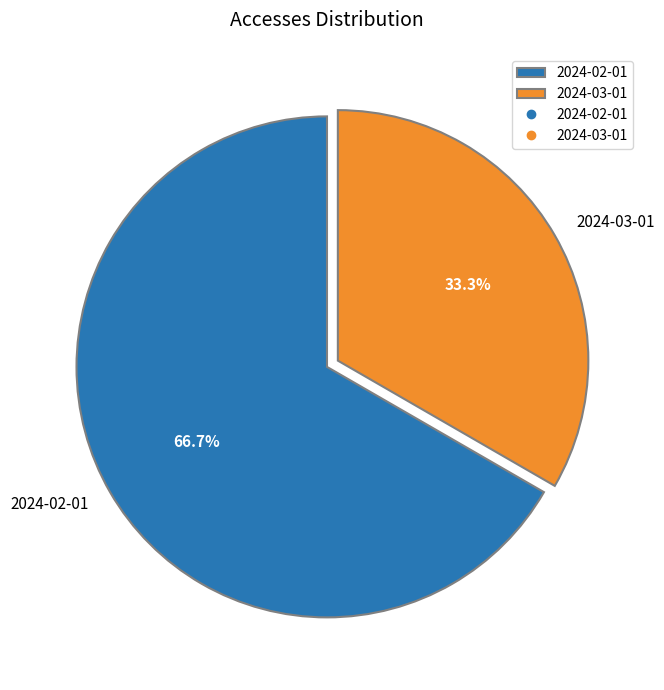

What is the total percentage of 2024-02-01 and 2024-03-01?

100.0%